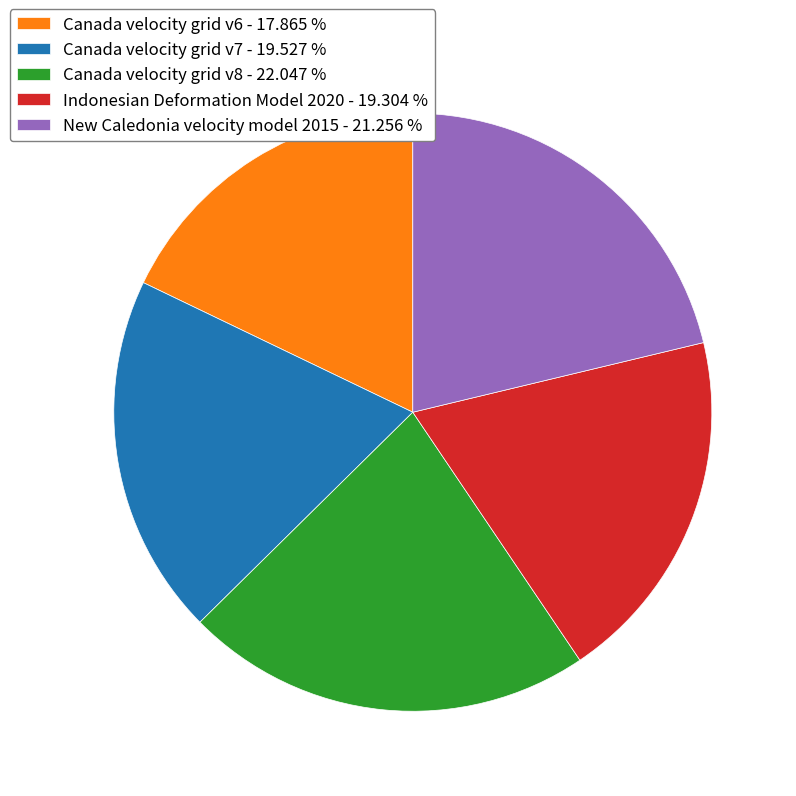

How many slices are in this pie chart?

5